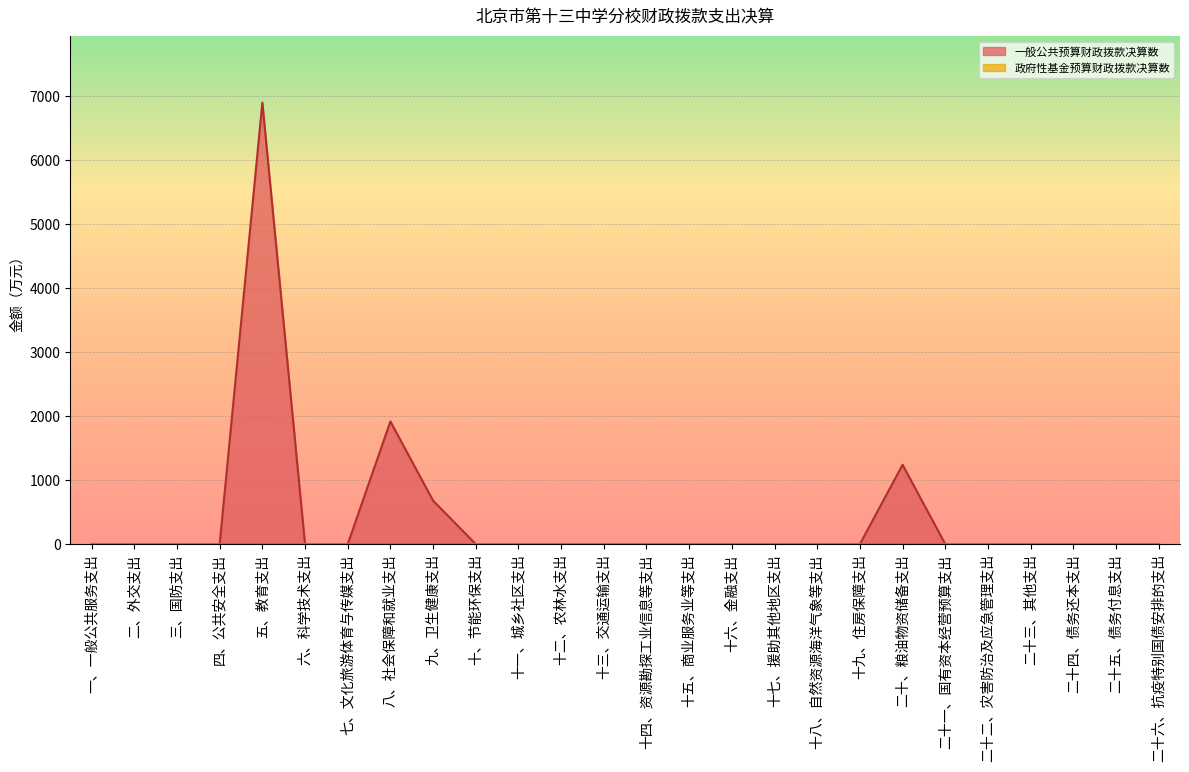

Reading left to right, transcribe all the data shown in this chart.

一、一般公共服务支出=0.0	二、外交支出=0.0	三、国防支出=0.0	四、公共安全支出=0.0	五、教育支出=6895.6	六、科学技术支出=0.0	七、文化旅游体育与传媒支出=0.0	八、社会保障和就业支出=1916.5	九、卫生健康支出=679.6	十、节能环保支出=0.0	十一、城乡社区支出=0.0	十二、农林水支出=0.0	十三、交通运输支出=0.0	十四、资源勘探工业信息等支出=0.0	十五、商业服务业等支出=0.0	十六、金融支出=0.0	十七、援助其他地区支出=0.0	十八、自然资源海洋气象等支出=0.0	十九、住房保障支出=0.0	二十、粮油物资储备支出=1240.3	二十一、国有资本经营预算支出=0.0	二十二、灾害防治及应急管理支出=0.0	二十三、其他支出=0.0	二十四、债务还本支出=0.0	二十五、债务付息支出=0.0	二十六、抗疫特别国债安排的支出=0.0